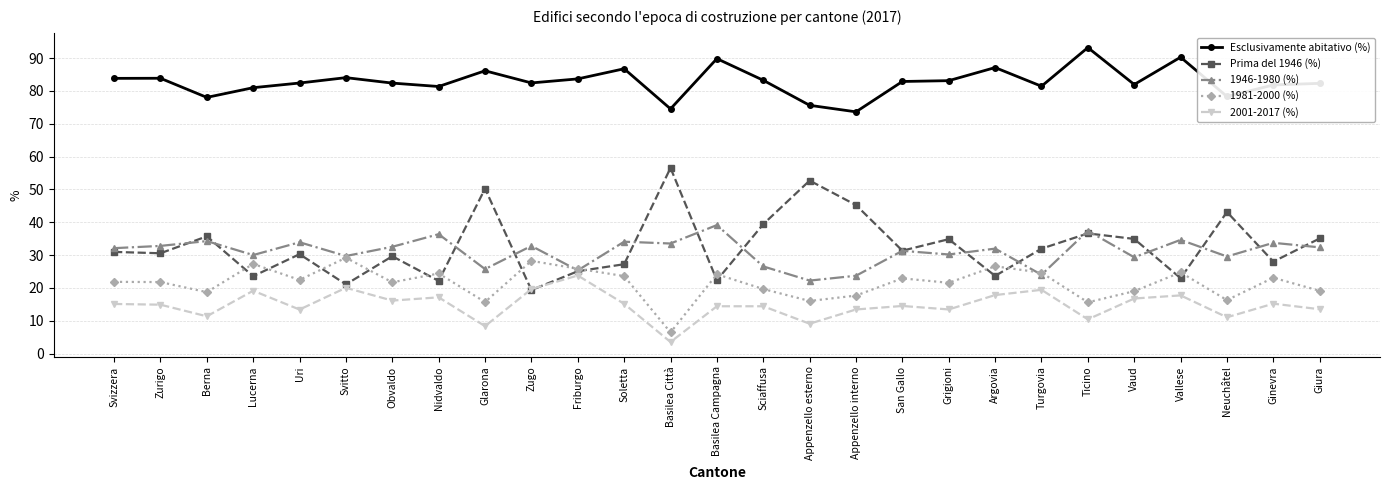

What position from the left is Turgovia?

21